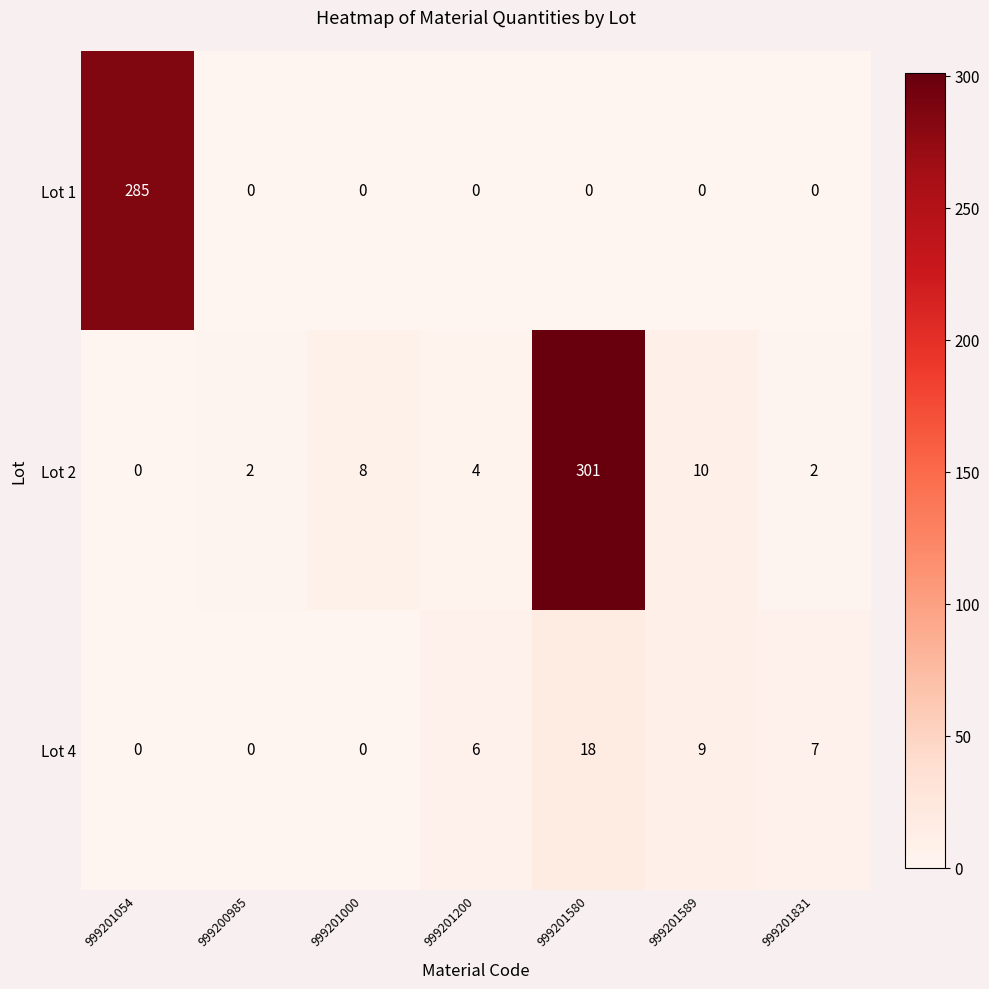

Which category has the highest value in the Lot 2 series?

999201580